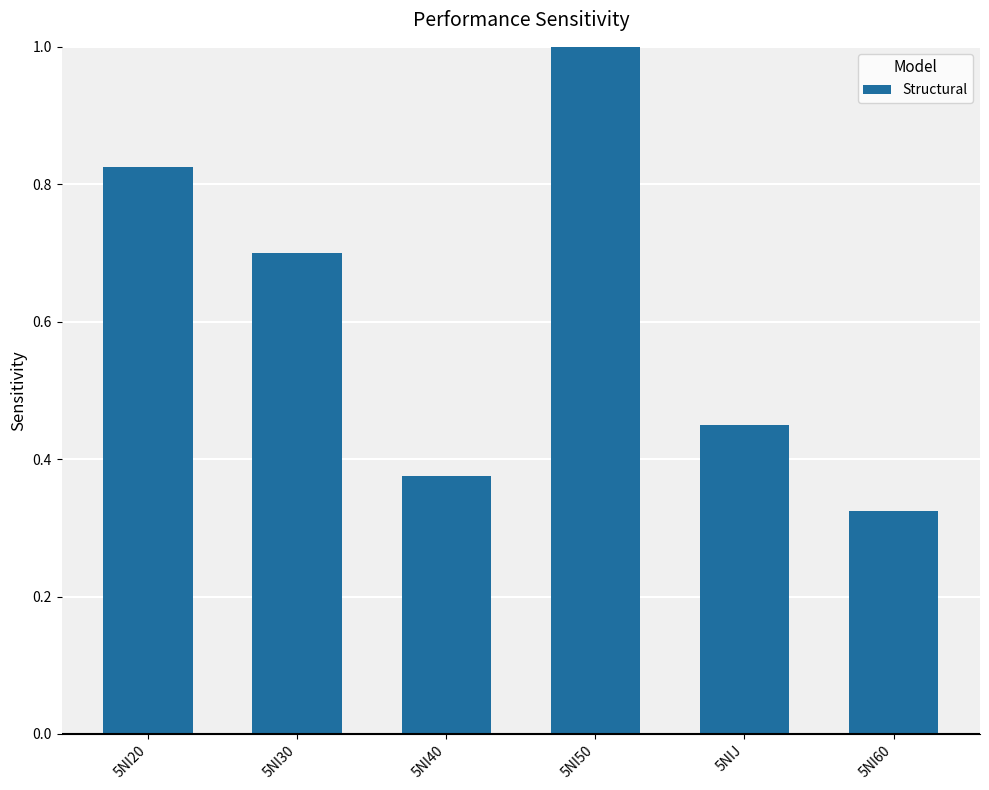

What is the sum of all values?

3.7